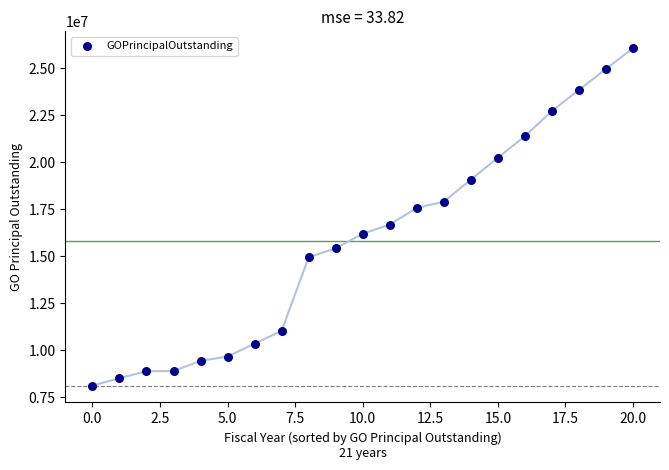

What is the range of Y values (max minus min)?

17935000